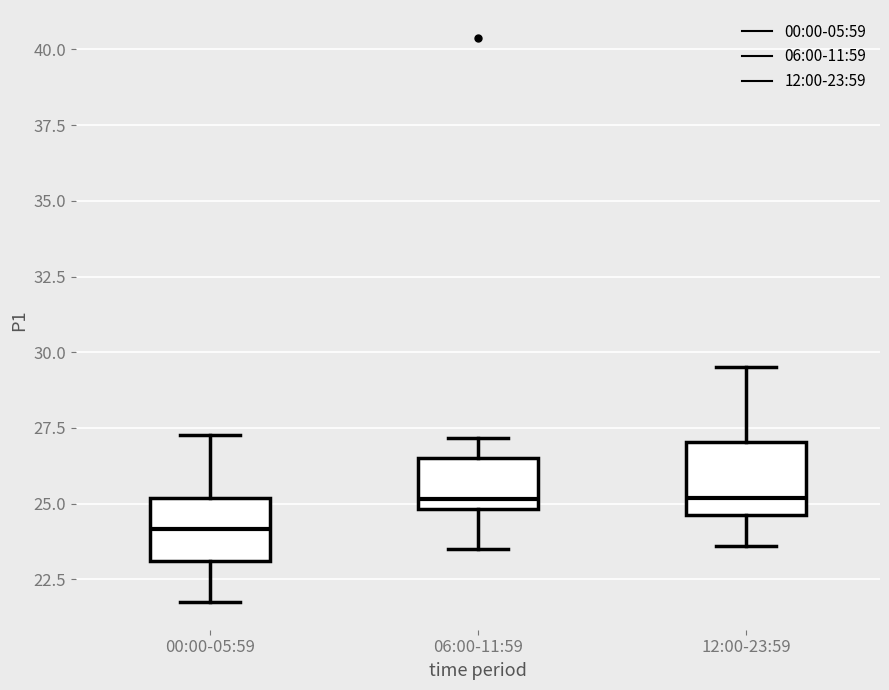

Reading left to right, transcribe this box plot: for each box, give where its median line is, the range the box spans, and where its two whiskers end, as read against the y-axis. The values are not printed on the chart, so give them approximately, as read against the axis.

00:00-05:59: median 24.0, box 23.0 to 25.0, whiskers 22.0 to 27.5
06:00-11:59: median 25.0 (just above the box's lower edge), box 25.0 to 26.5, whiskers 23.5 to 27.0
12:00-23:59: median 25.0, box 24.5 to 27.0, whiskers 23.5 to 29.5